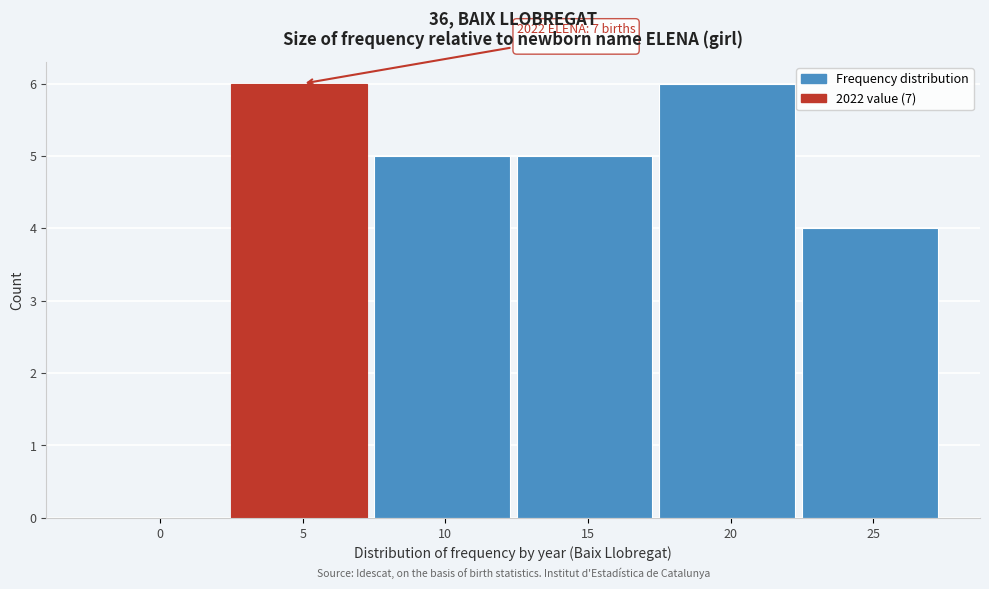

Reading left to right, list all the values displayed in this chart.

0=0	5=6	10=5	15=5	20=6	25=4